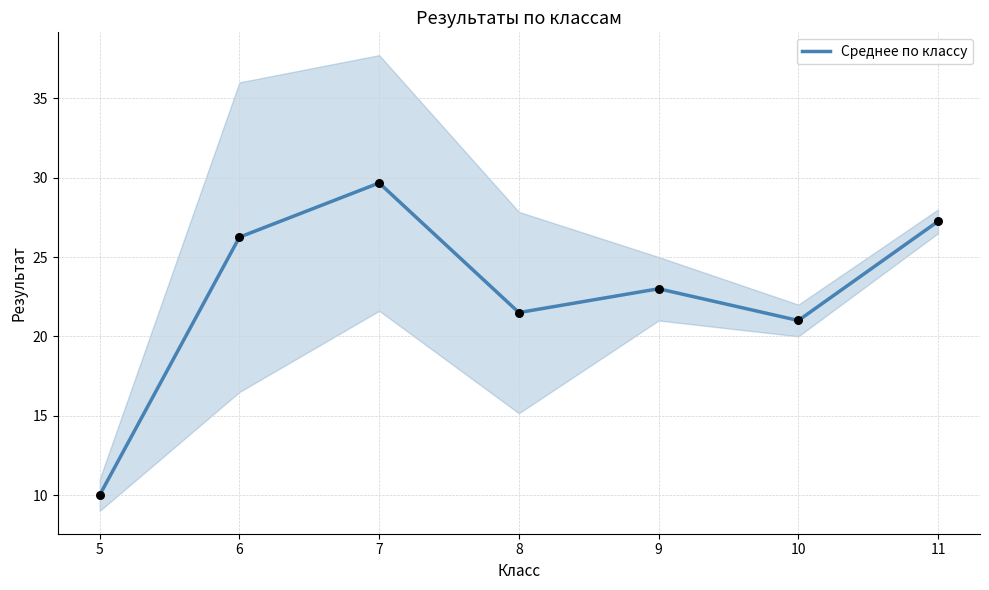

What is the change in value from 5 to 10?

+11.0